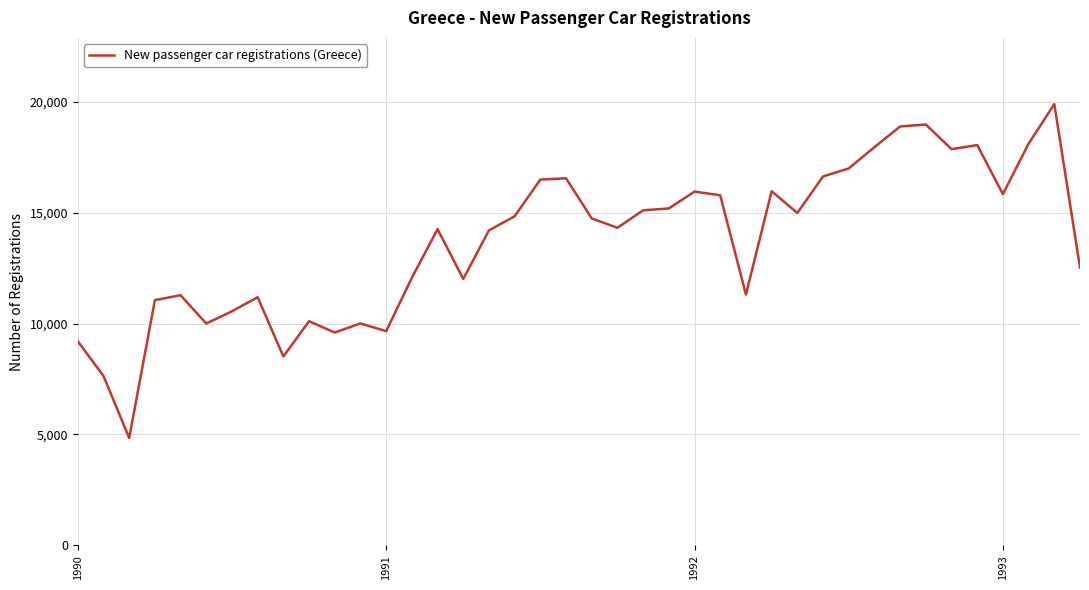

What is the maximum value shown in the chart?

19891